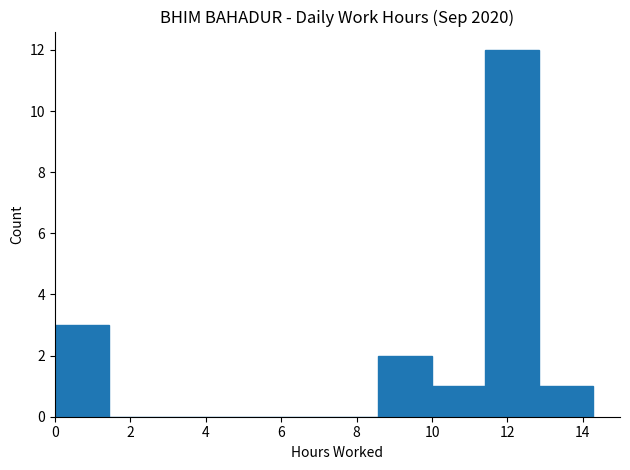

Reading left to right, transcribe this chart: for each bar, give the range it covers on the x-axis and its height. Neither the bar edges nor the heights are printed on the chart, so give them approximately, as read against the axes.

0.0 to 1.4: 3
1.4 to 2.8: 0
2.8 to 4.2: 0
4.2 to 5.8: 0
5.8 to 7.2: 0
7.2 to 8.6: 0
8.6 to 10.0: 2
10.0 to 11.4: 1
11.4 to 12.8: 12
12.8 to 14.2: 1